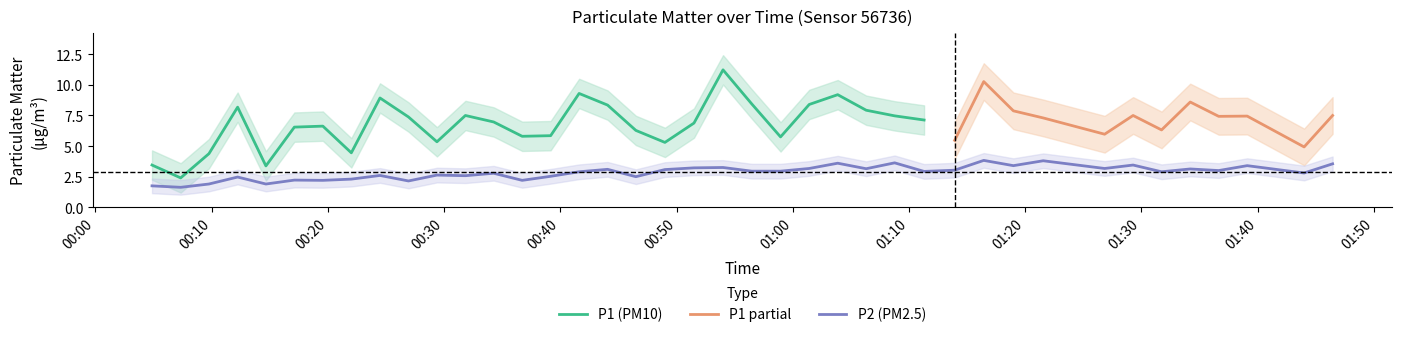

True or false: the data shows 5.8 at 29.

False